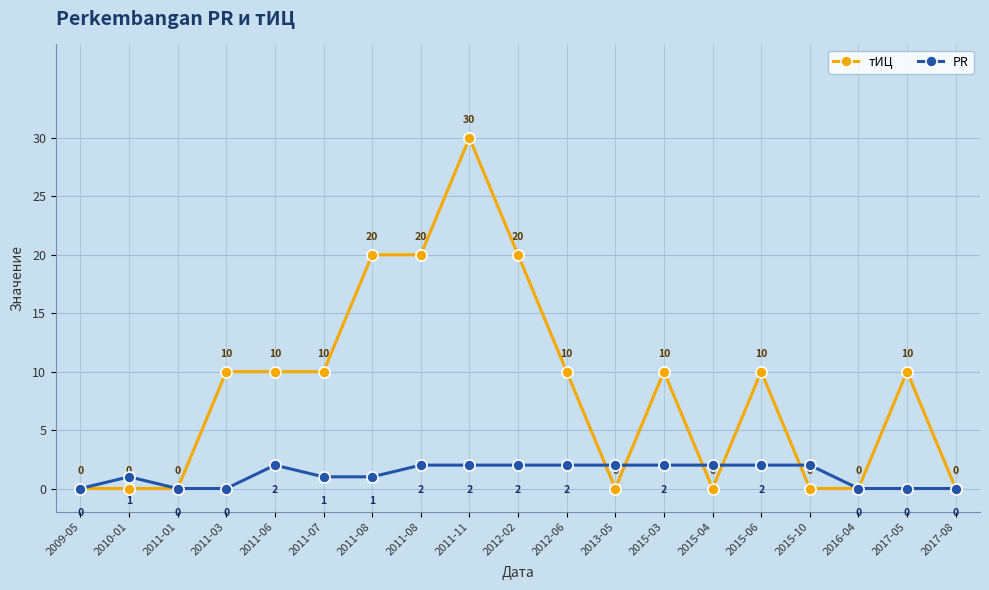

What is the difference between the maximum and second lowest values in the PR series?

2